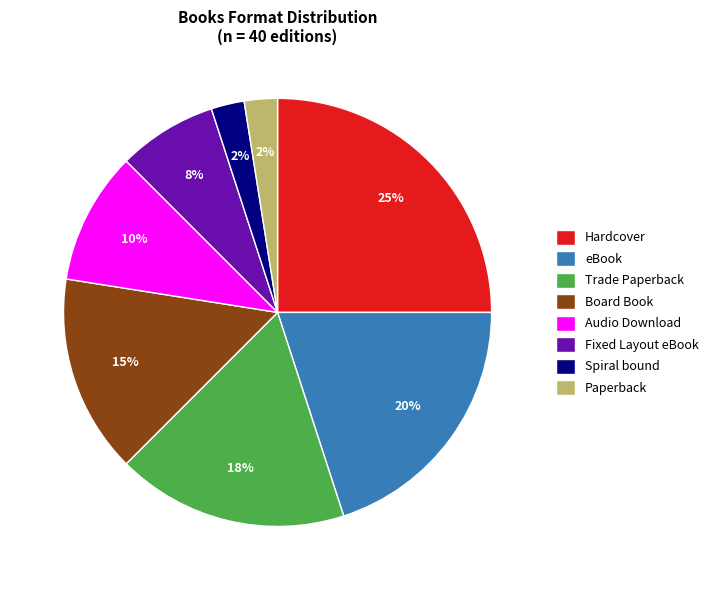

True or false: Trade Paperback accounts for 32% of the total.

False